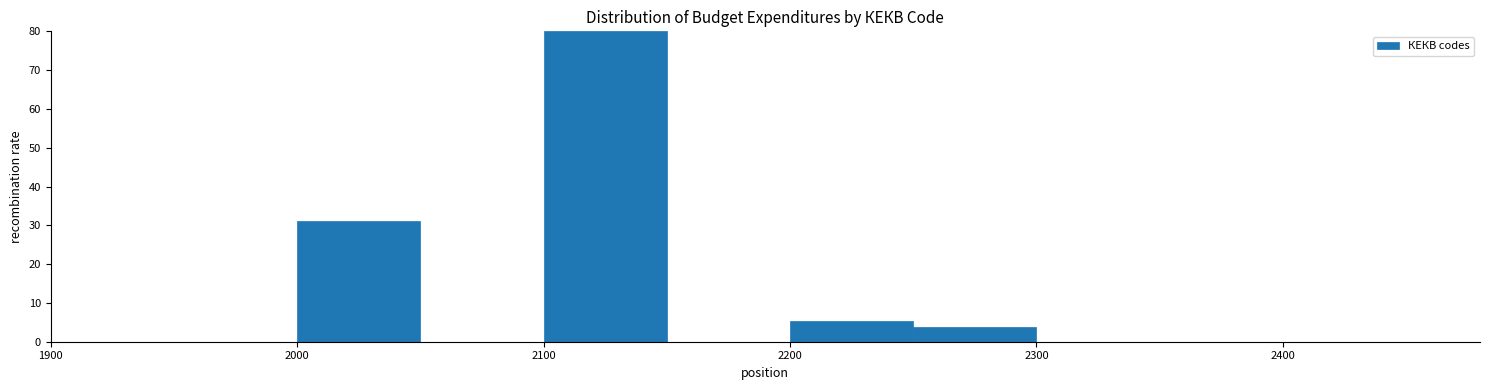

What is the height of the bar covering 2200 to 2250 on the x-axis? The values are not printed on the chart, so give them approximately, as read against the axis.

5